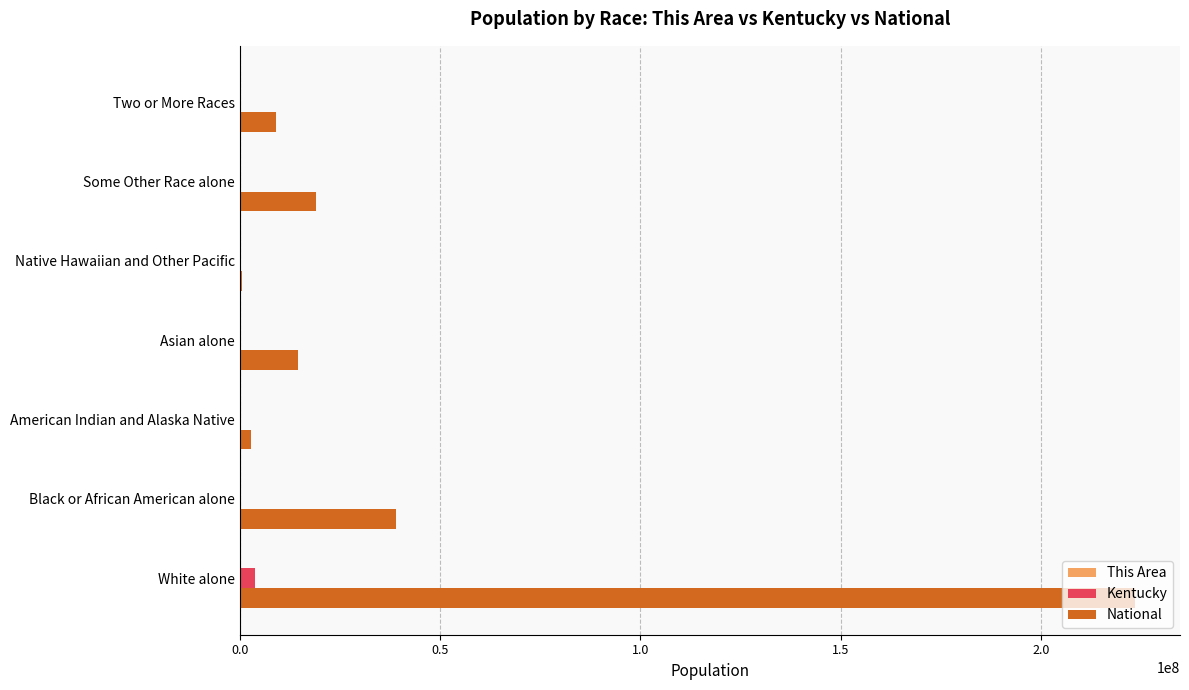

At which label is National closest to 112046639?

Black or African American alone